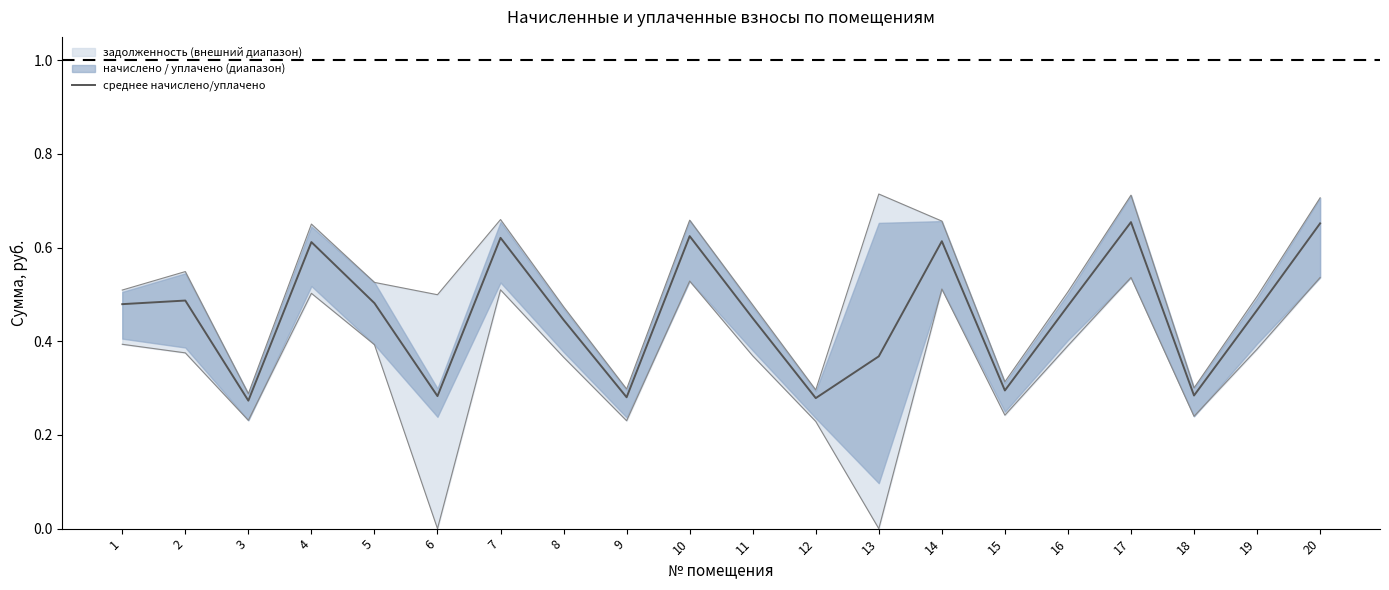

Rank the categories by value from lowest to highest.

3, 12, 9, 6, 18, 15, 13, 8, 11, 19, 16, 1, 5, 2, 4, 14, 7, 10, 20, 17